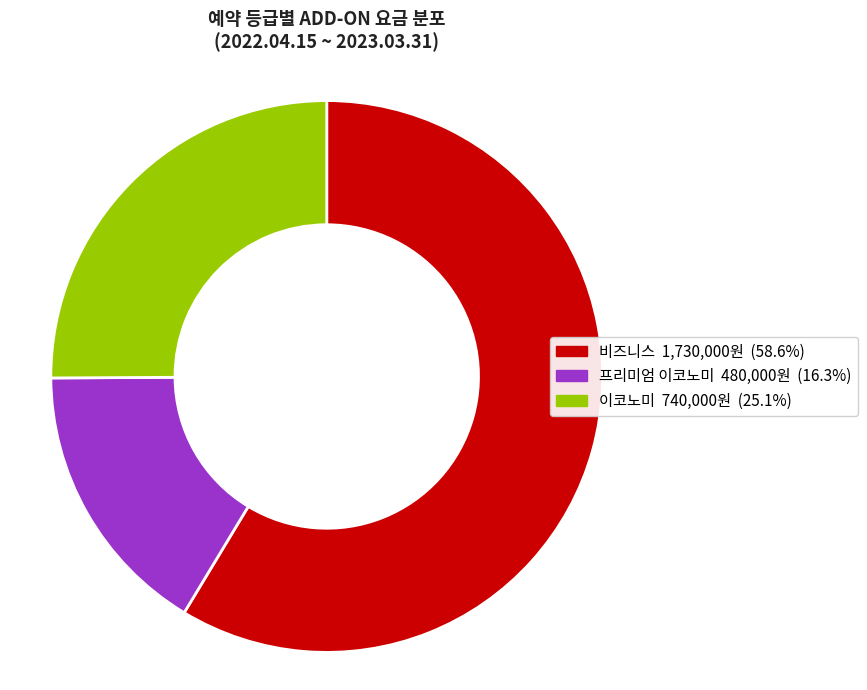

How many segments does this pie chart have?

3